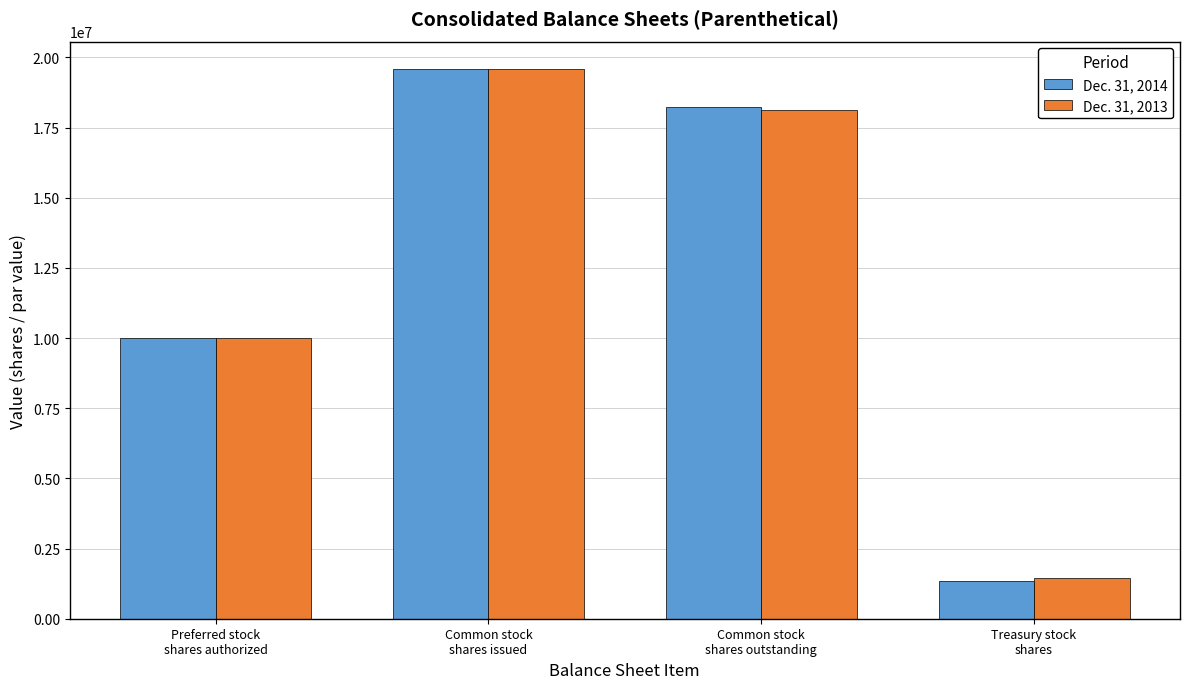

Reading left to right, transcribe all the data shown in this chart.

Dec. 31, 2014: 10000000	19585777	18239939	1345838
Dec. 31, 2013: 10000000	19585777	18134129	1451648